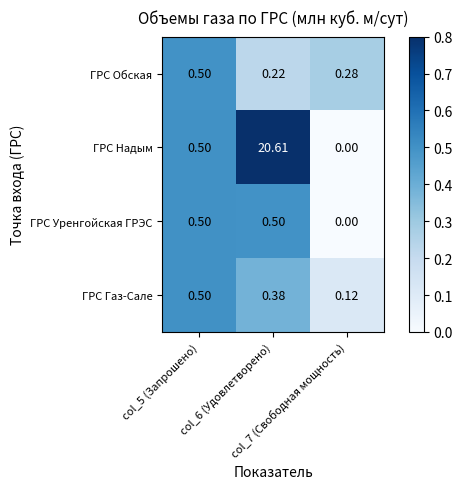

How many data points does each series have?

3